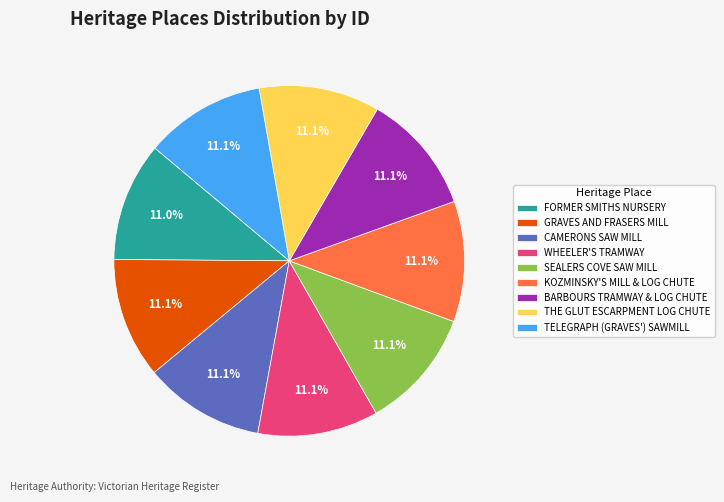

What percentage is NOT represented by BARBOURS TRAMWAY & LOG CHUTE?

88.9%